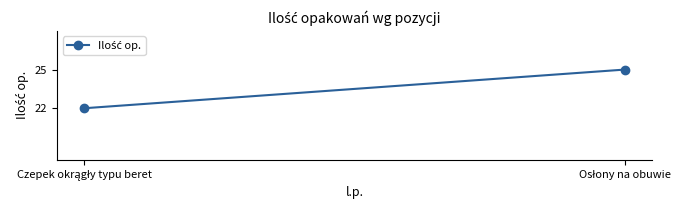

What is the greatest value displayed?

25